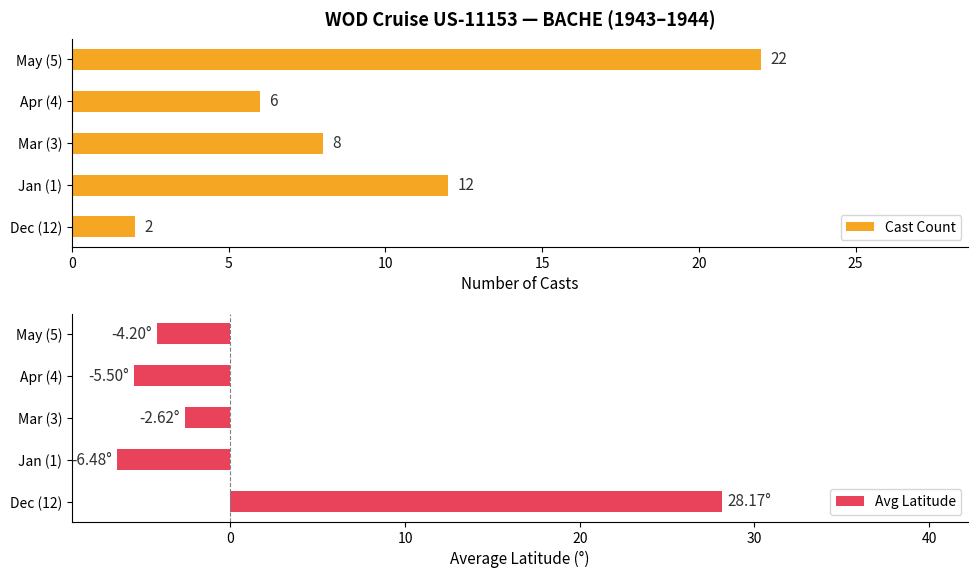

Reading left to right, what are all the values shown in this chart?

Cast Count: 0=2.0	5=12.0	10=8.0	15=6.0	20=22.0
Avg Latitude: 0=28.2	5=-6.5	10=-2.6	15=-5.5	20=-4.2